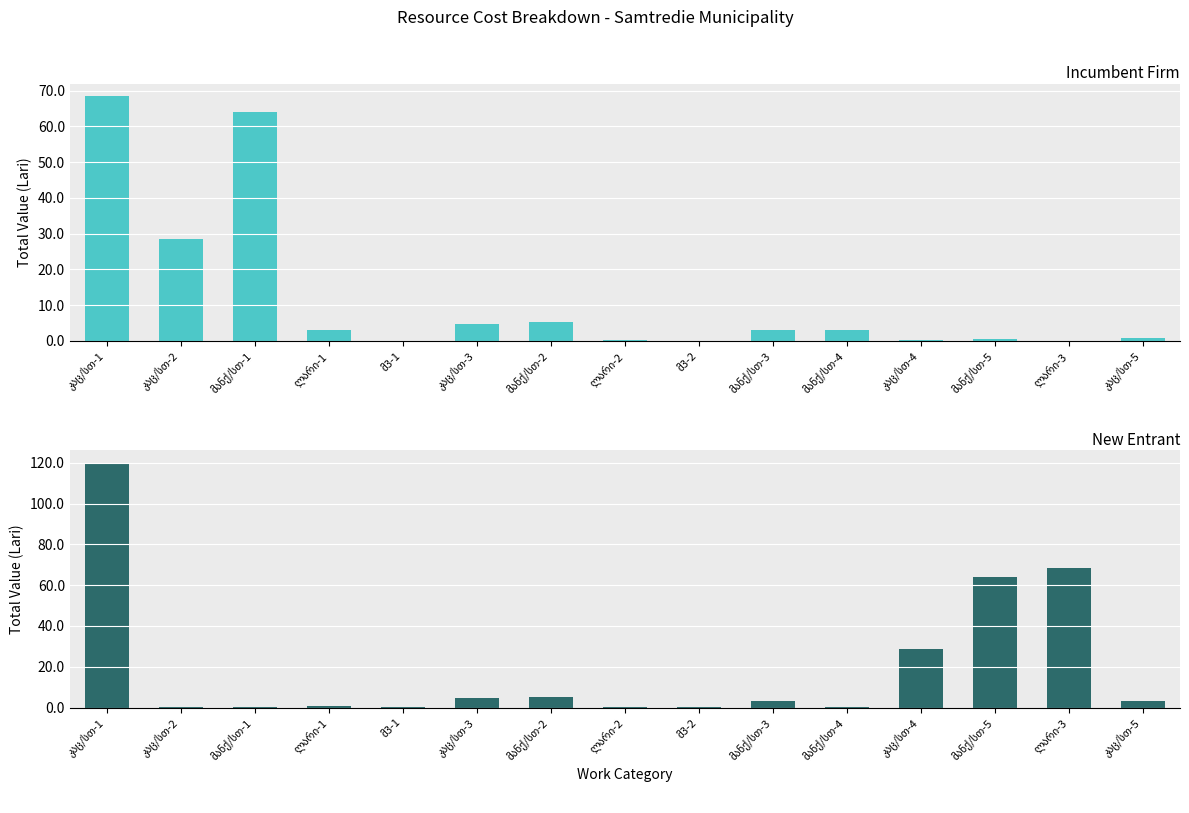

Is it true that New Entrant equals 0.0 at მ3-2?

False